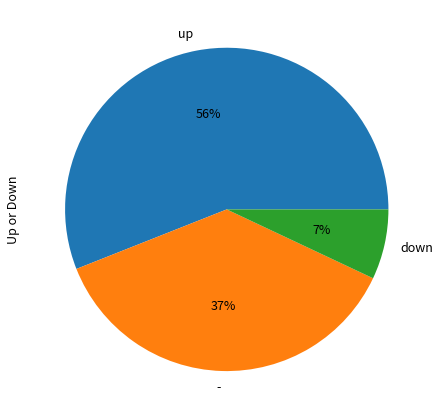

Which category accounts for the majority?

up